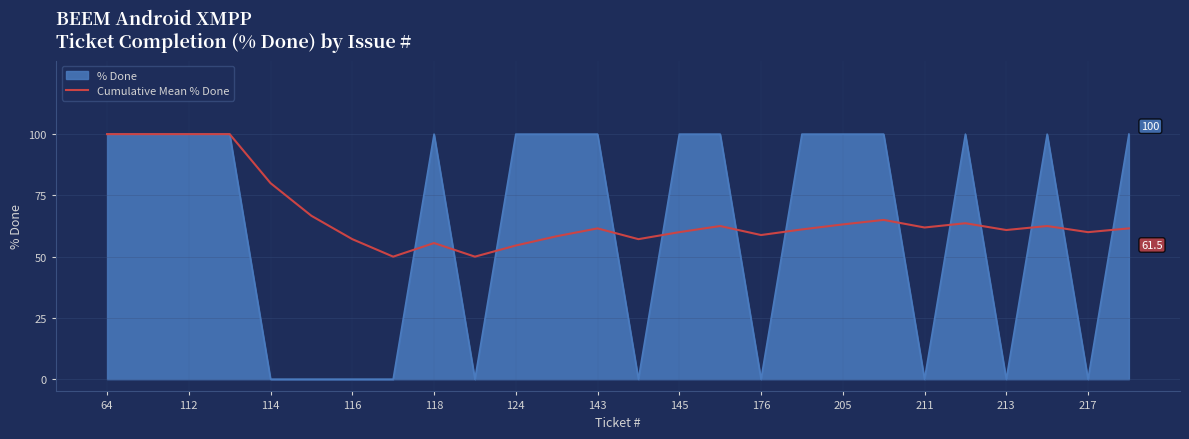

What is the maximum value shown in the chart?

100.0